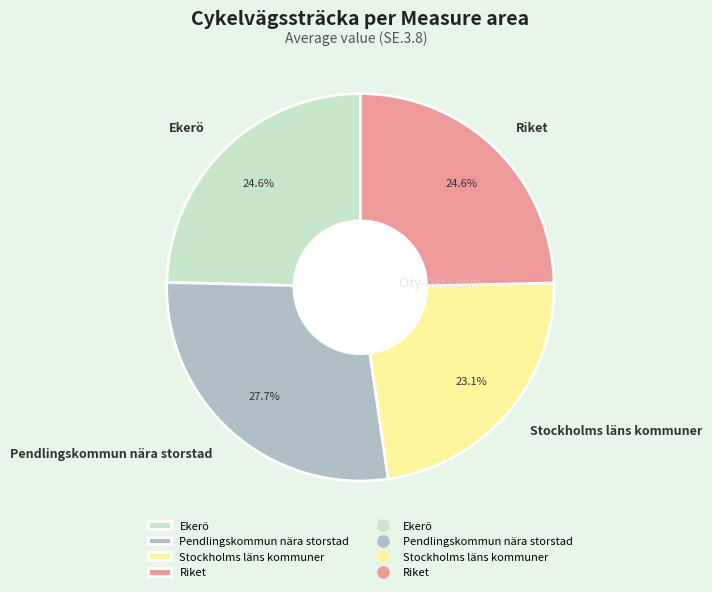

To the nearest percent, what is the average slice percentage?

25%